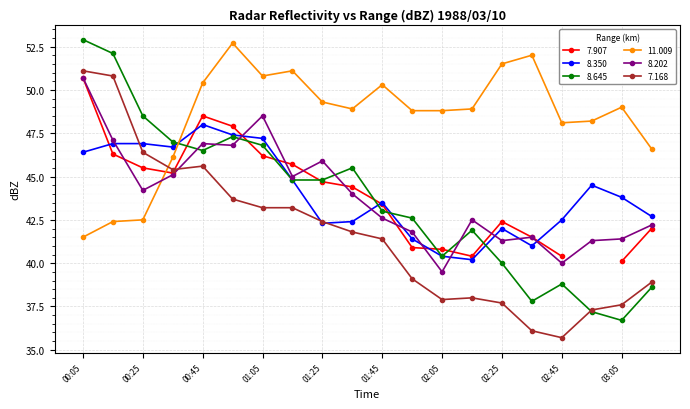

What is the difference between the 11.009 values at 00:45 and 00:05?

8.9